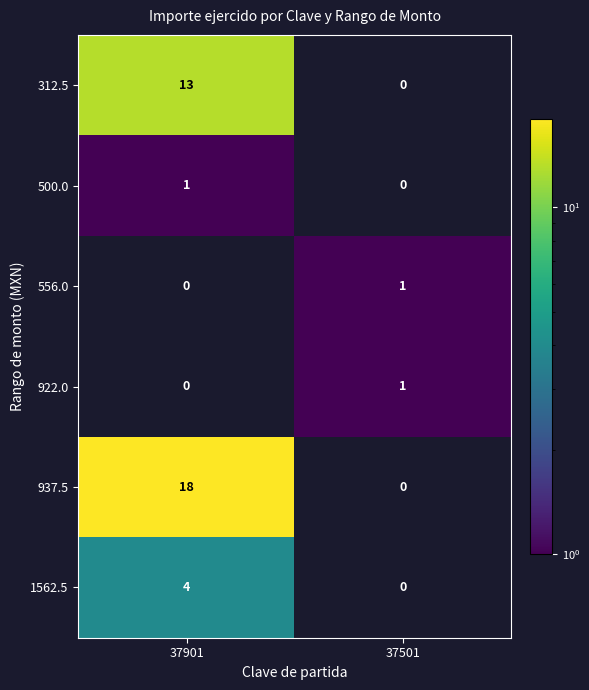

The 312.5 series shows 13 at 37901. True or false?

True